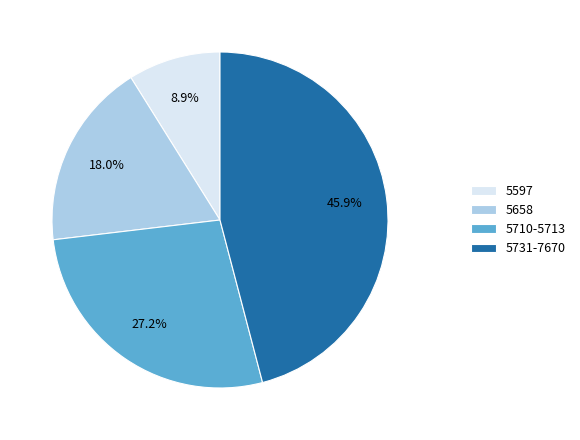

How many segments does this pie chart have?

4